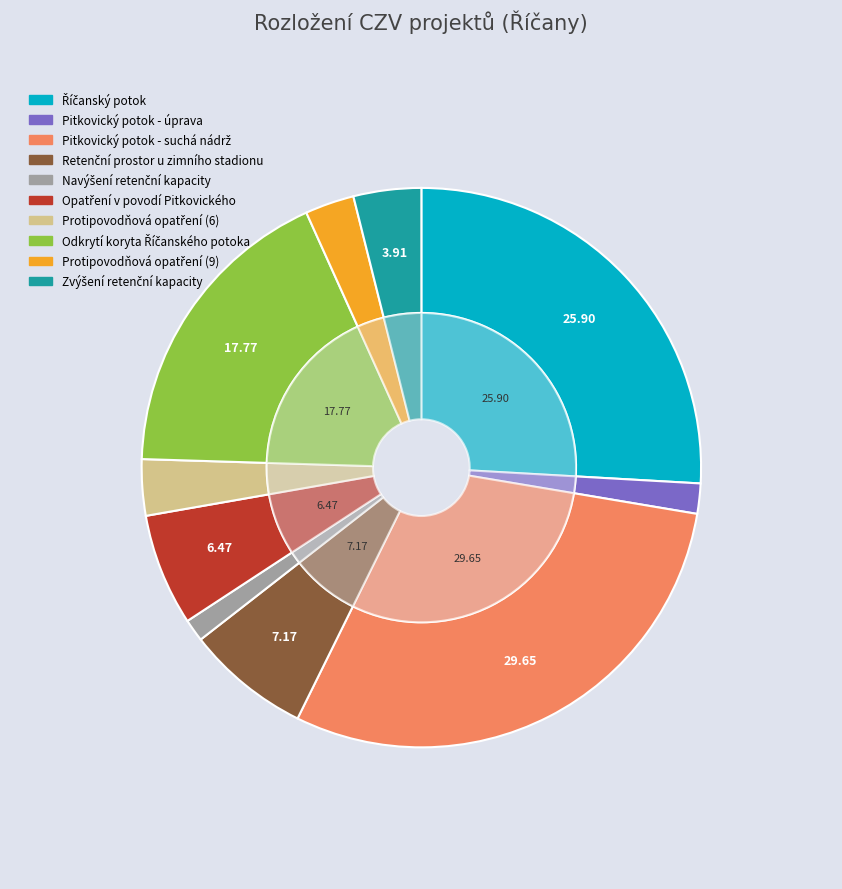

What percentage is the Pitkovický potok - suchá nádrž slice, to the nearest percent?

30%